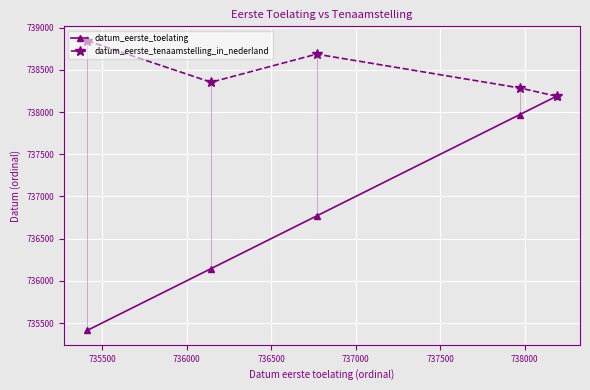

How many data points does each series have?

5